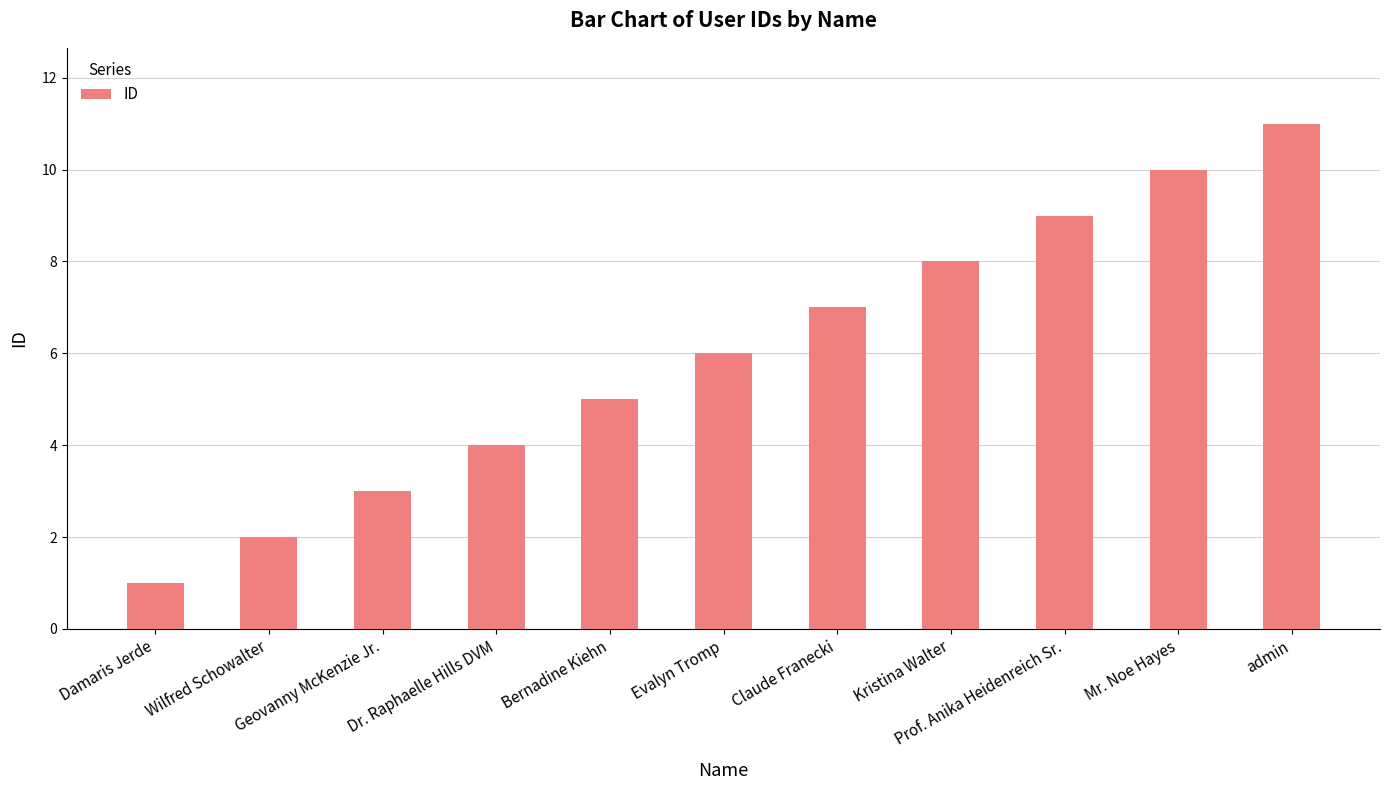

What is the label of the 1st bar from the left?

Damaris Jerde